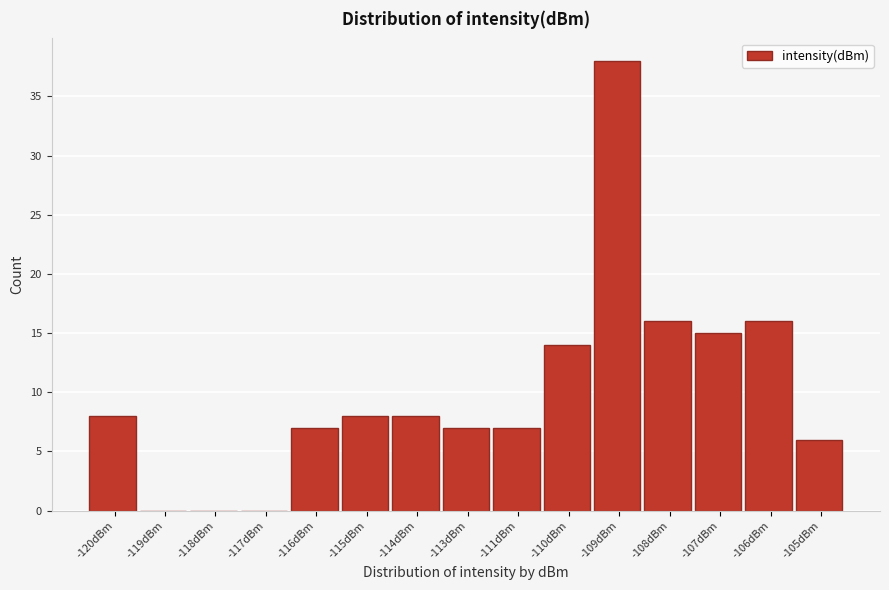

Reading left to right, transcribe all the data shown in this chart.

-120dBm=8	-119dBm=0	-118dBm=0	-117dBm=0	-116dBm=7	-115dBm=8	-114dBm=8	-113dBm=7	-111dBm=7	-110dBm=14	-109dBm=38	-108dBm=16	-107dBm=15	-106dBm=16	-105dBm=6